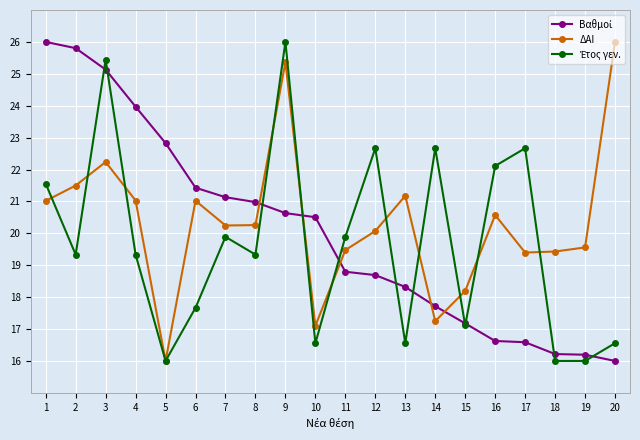

How many lines are shown in the chart?

3